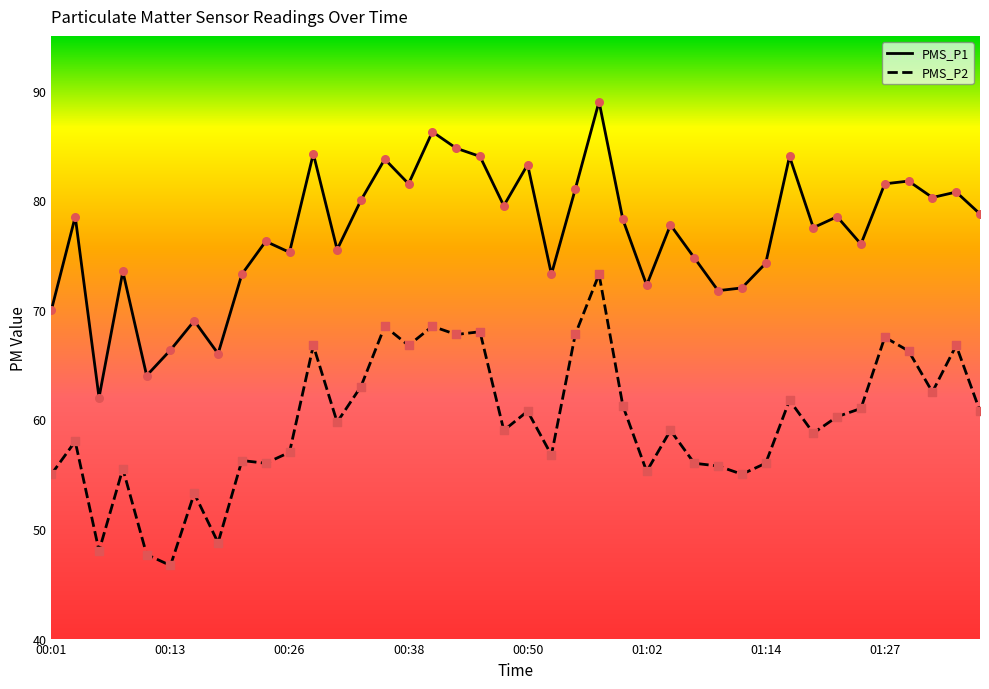

What are all the series names shown in the legend?

PMS_P1, PMS_P2